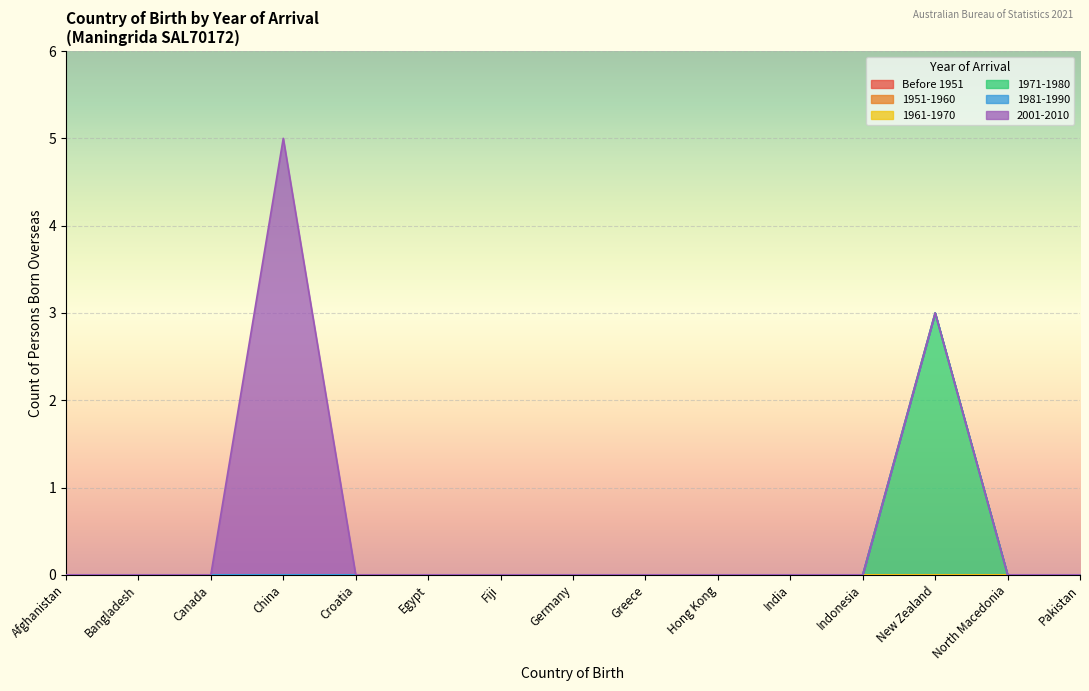

How many lines are shown in the chart?

6